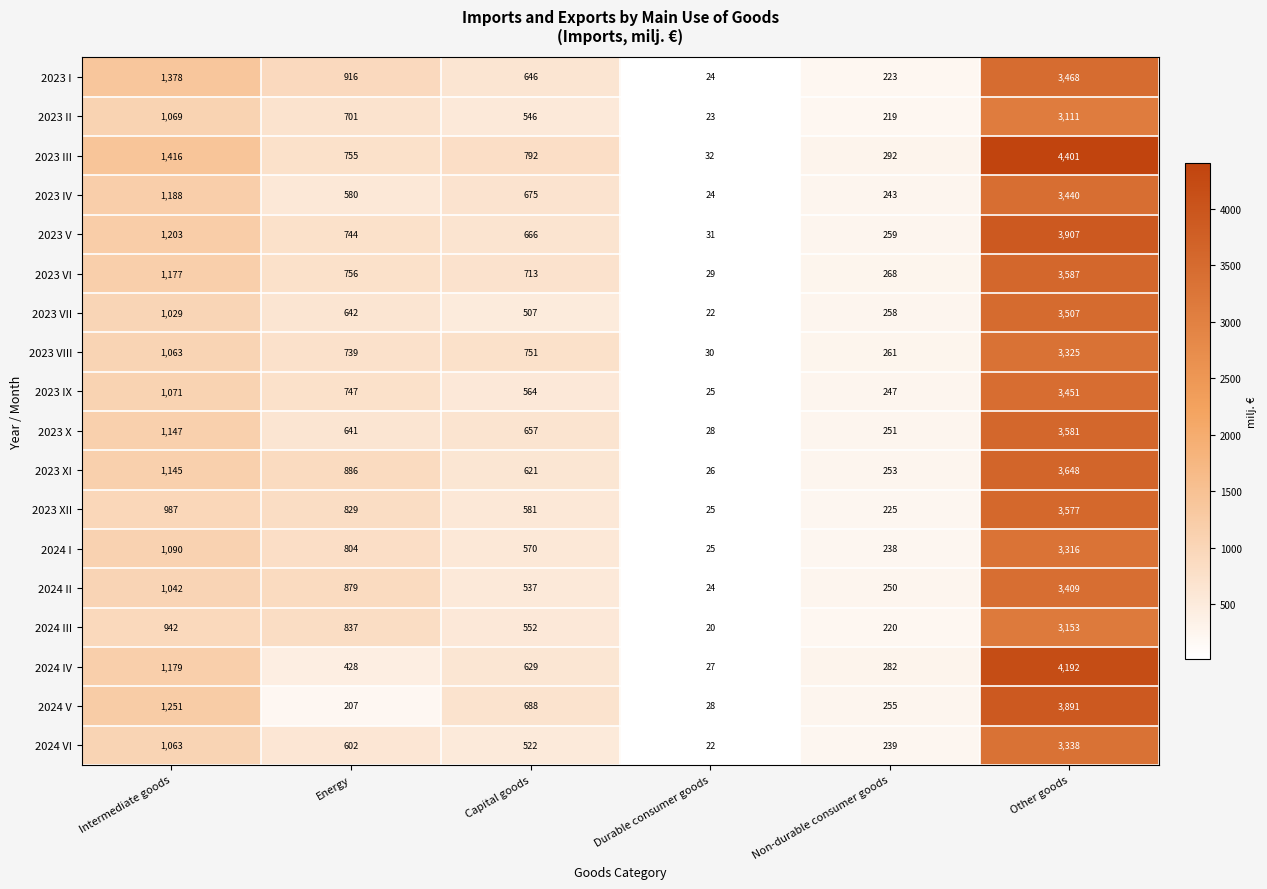

What is the difference between the maximum and minimum values in the 2023 XII series?

3552